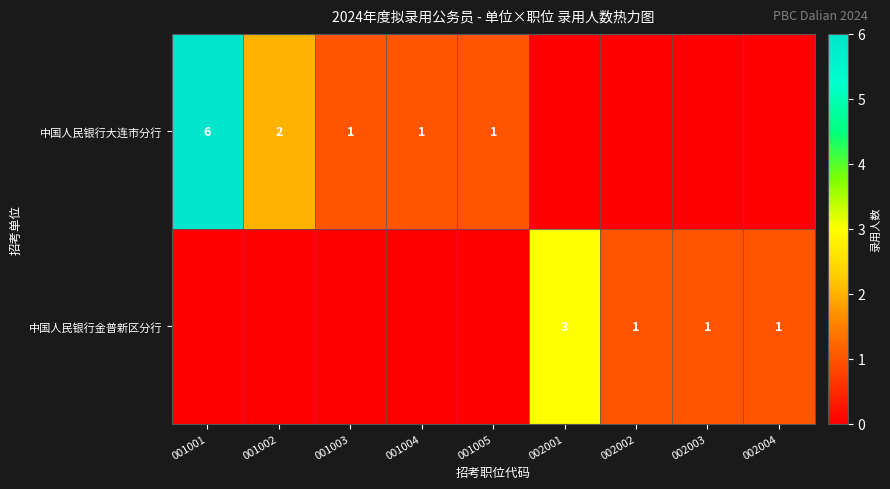

At how many categories does at least one series exceed 5?

1